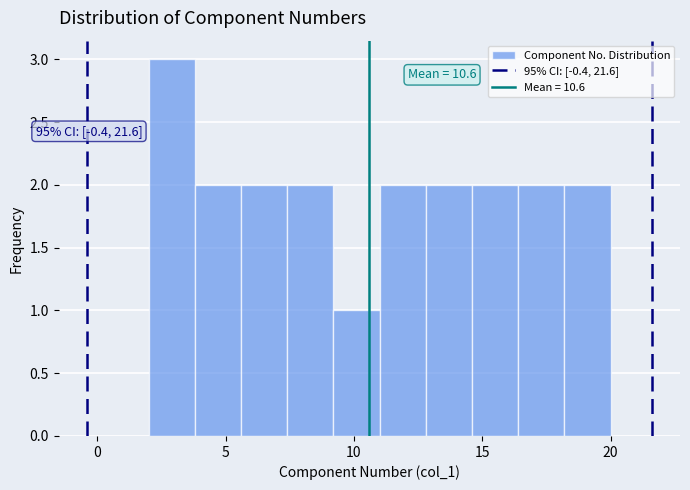

Around what value on the x-axis is the tallest bar? Give the approximate position of its centre, as read against the axis.

3.0